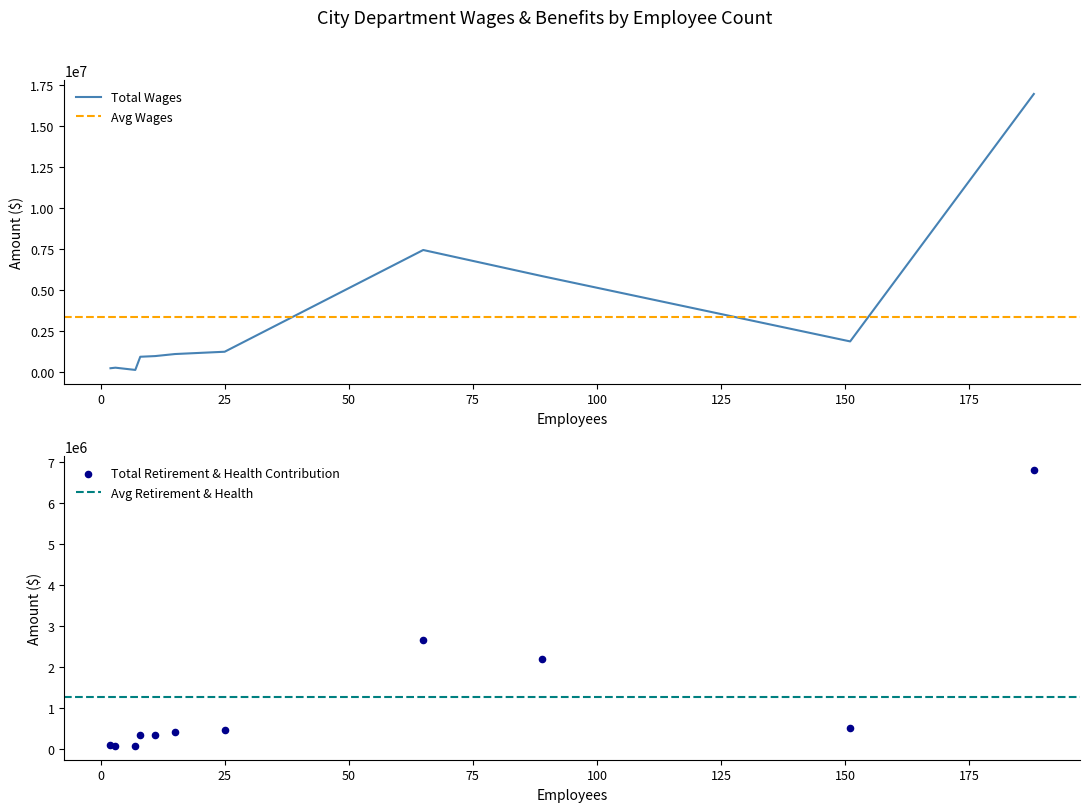

Which series contains the highest Y value?

Total Wages